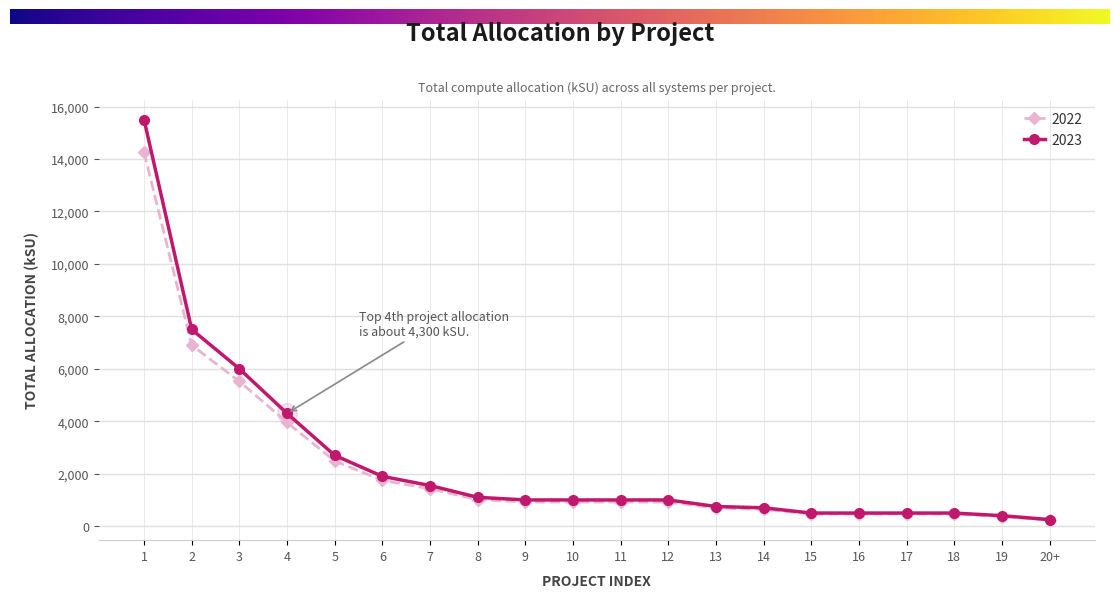

What is the spread (max minus min) of values at 12?

80